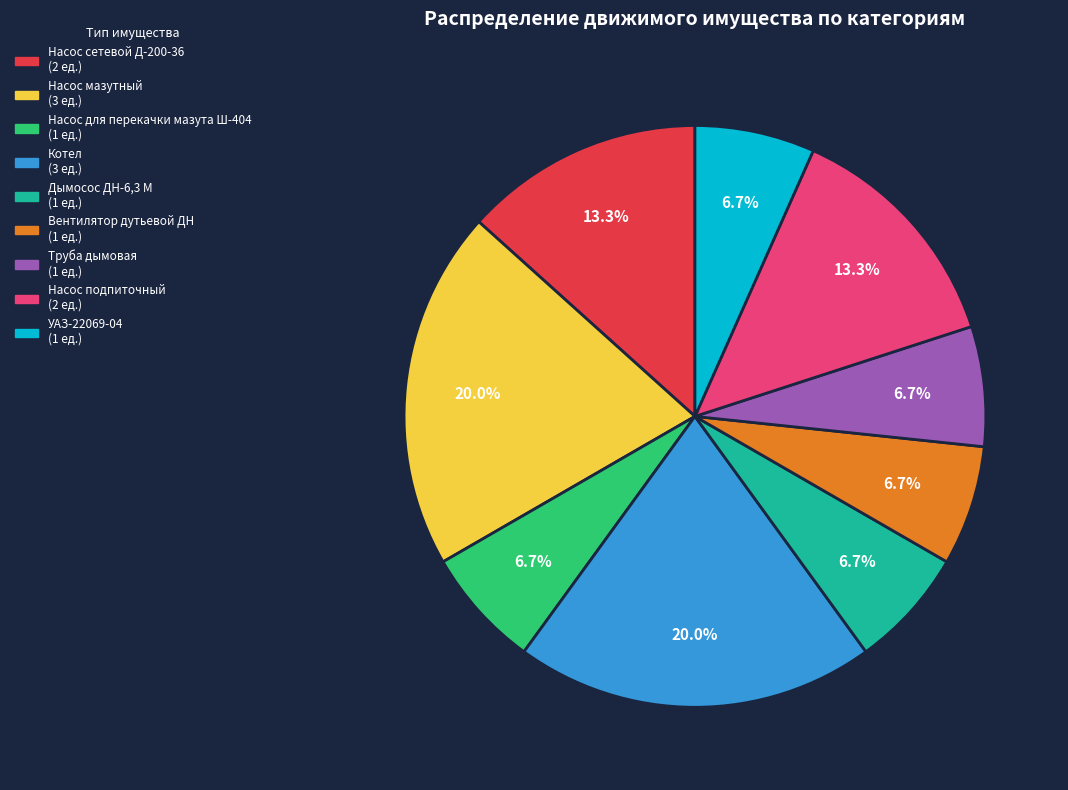

Which has a higher value, Насос подпиточный or Насос мазутный?

Насос мазутный